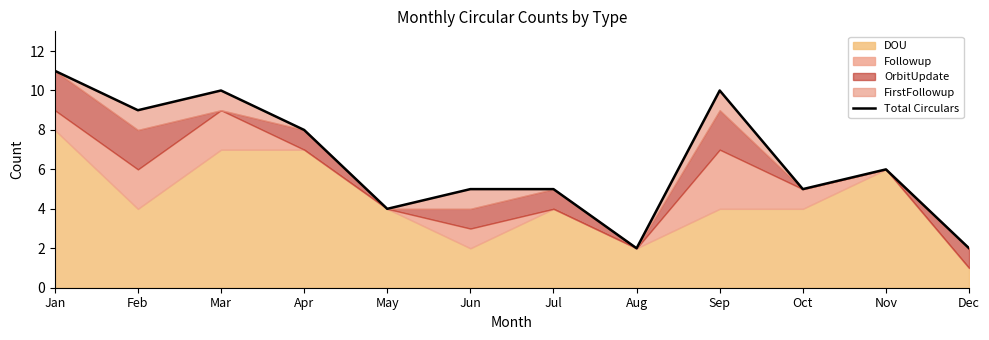

What is the change in value from Feb to Mar?

+1